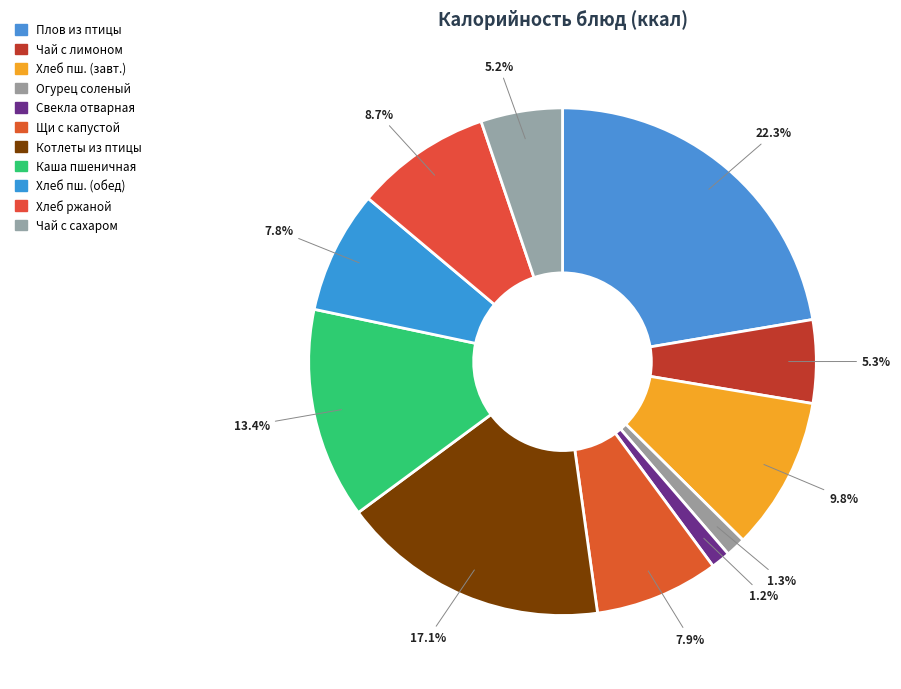

How many segments does this pie chart have?

11